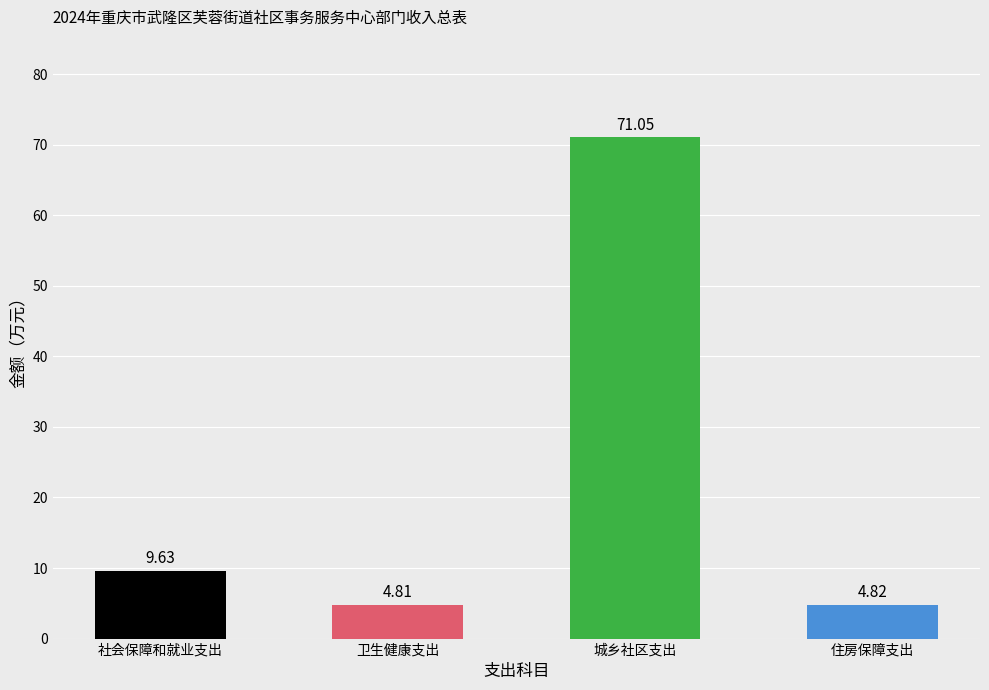

What is the sum of all values?

90.3